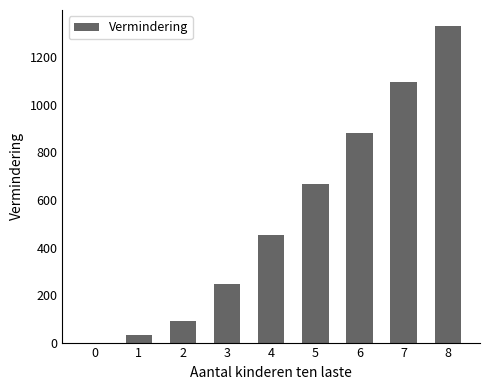

What is the change in value from 6 to 7?

+215